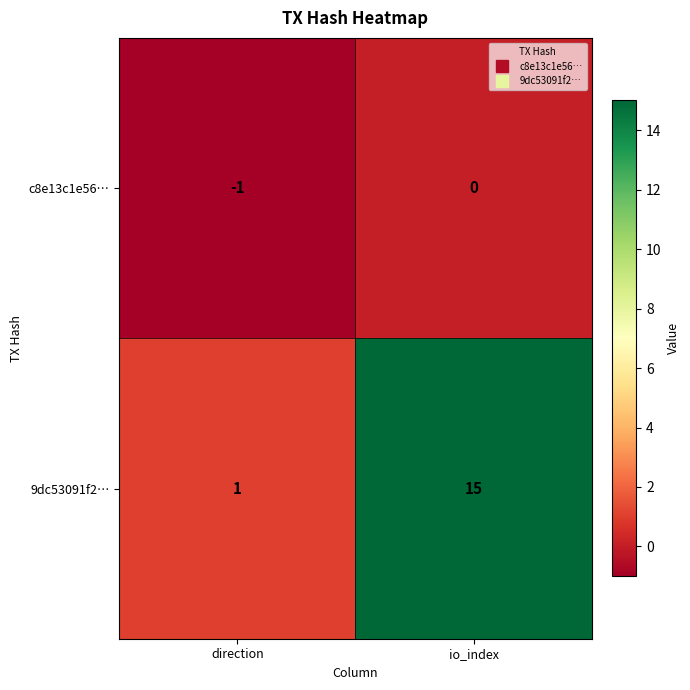

List the series in order of their peak value, lowest first.

c8e13c1e56…, 9dc53091f2…